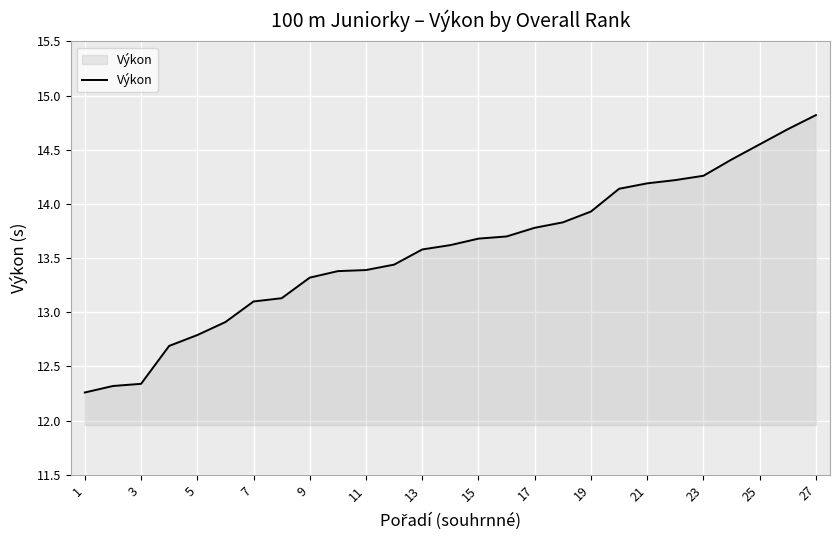

What is the greatest value displayed?

14.8